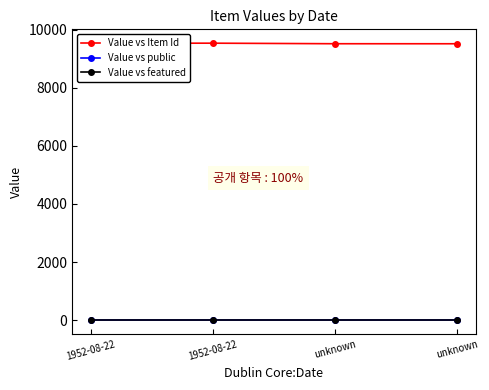

Where is the first local maximum for Value vs Item Id?

1952-08-22